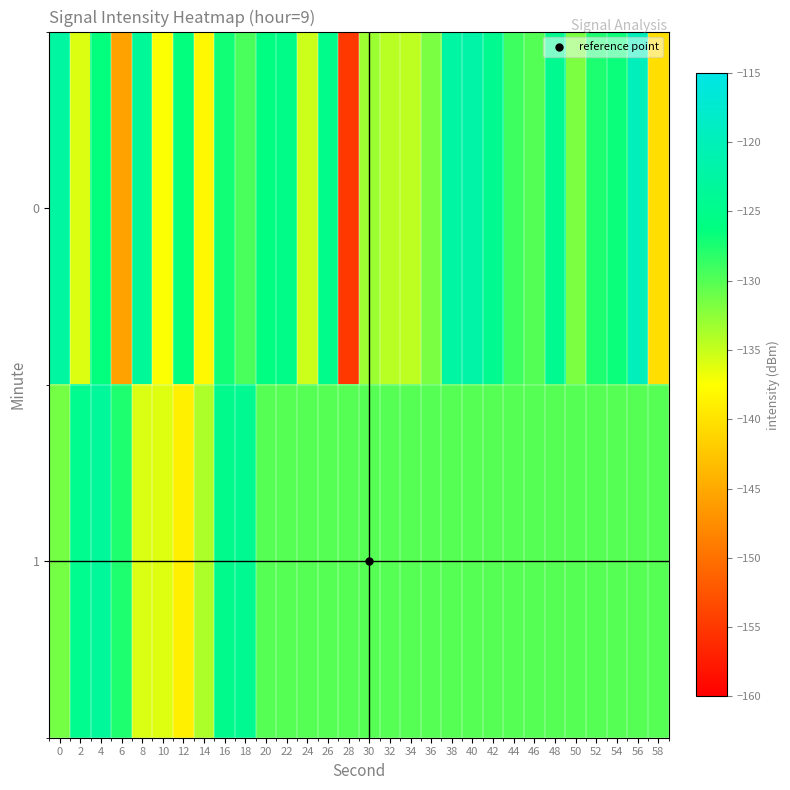

What is the total value across all series at 4?

-249.7